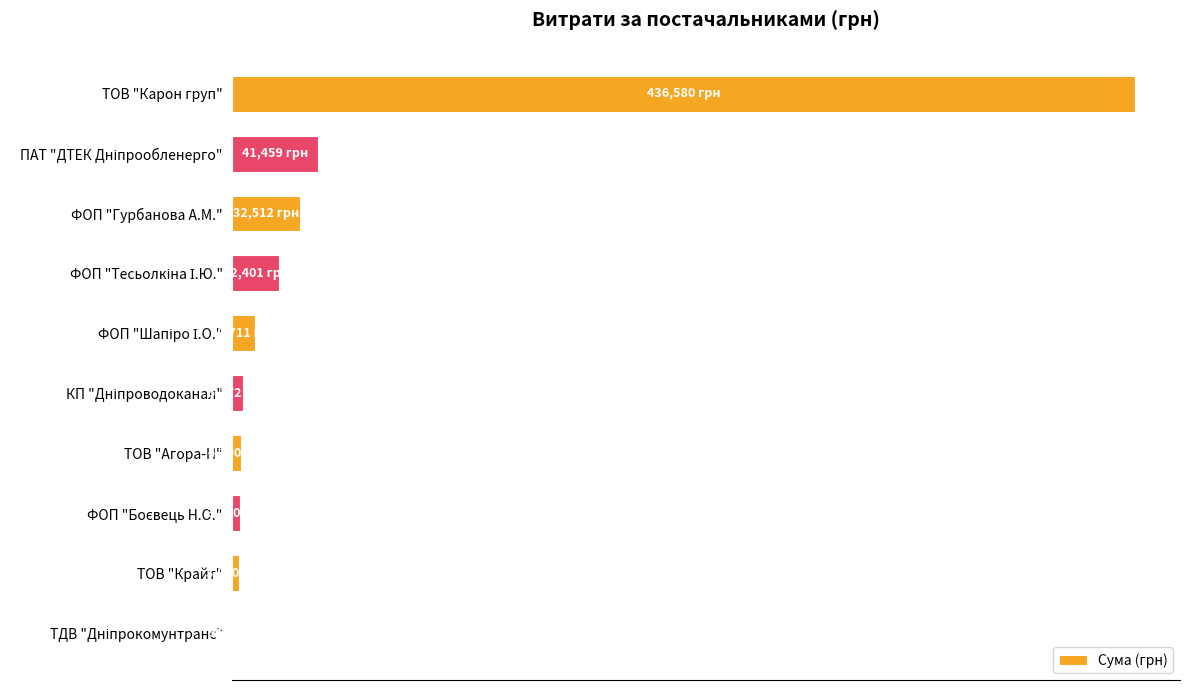

What is the difference between the maximum and minimum values?

436218.5